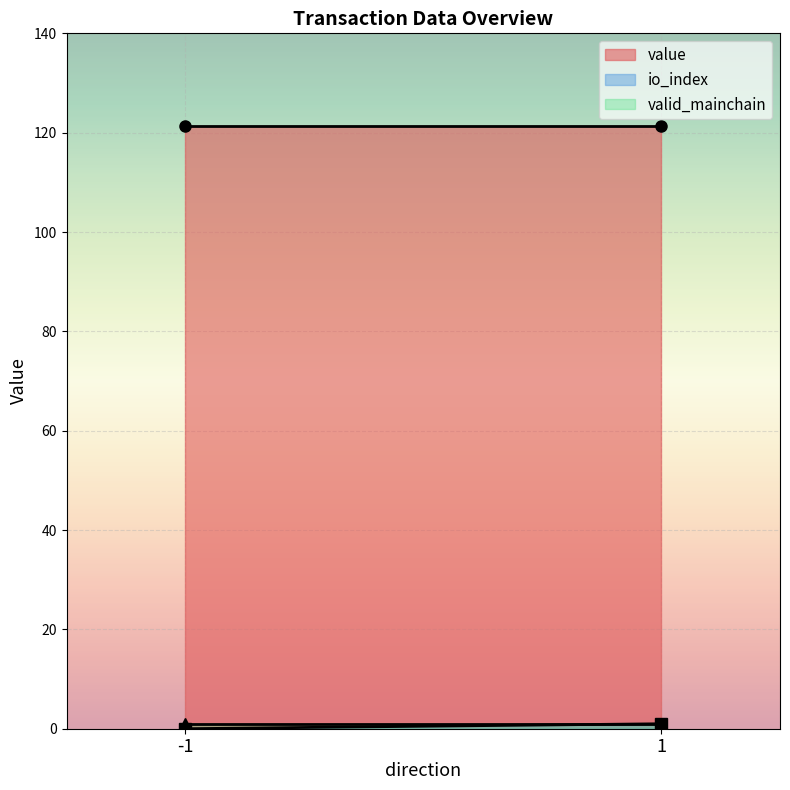

The io_index series shows 1.0 at -1. True or false?

False